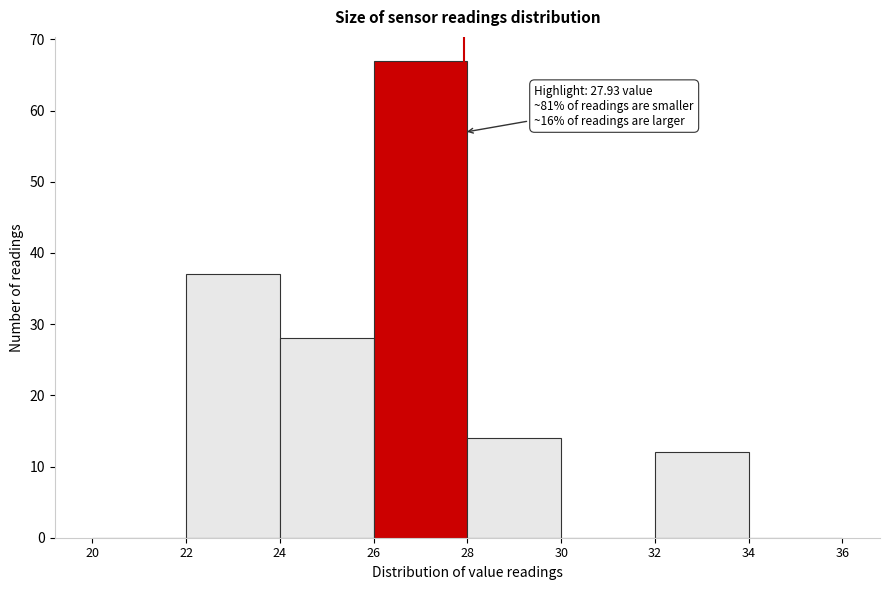

Which range on the x-axis has the tallest bar?

26 to 28